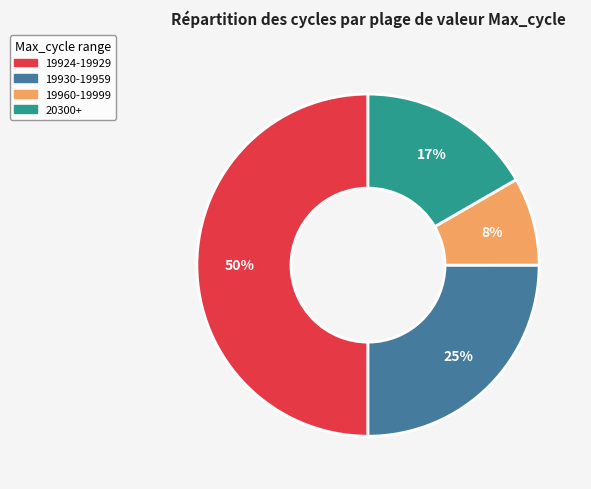

To the nearest percent, what is the combined percentage of 19930-19959 and 20300+?

42%